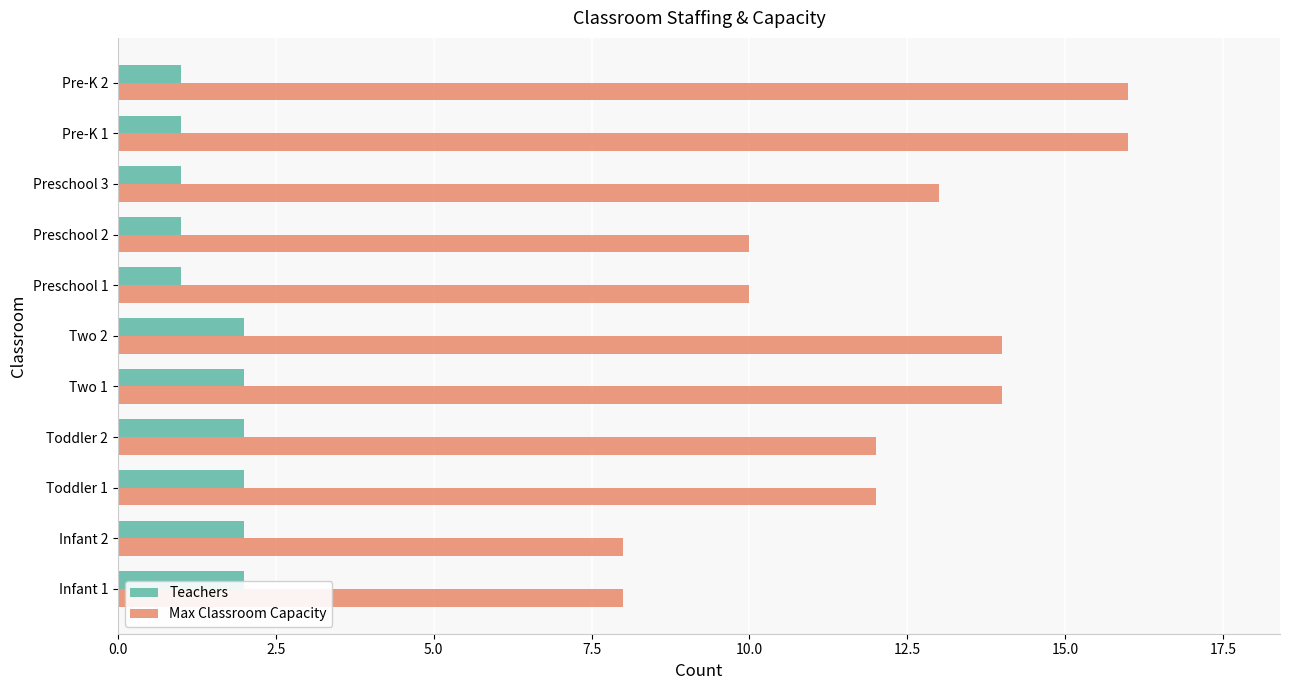

List the series in order of their overall mean, highest first.

Max Classroom Capacity, Teachers